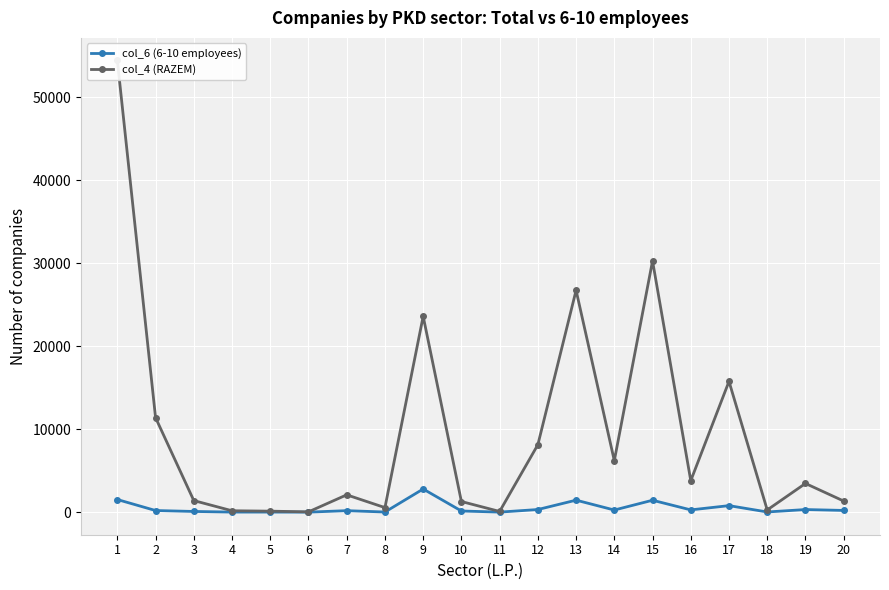

True or false: col_4 (RAZEM) has a value of 54408 at 1.

True